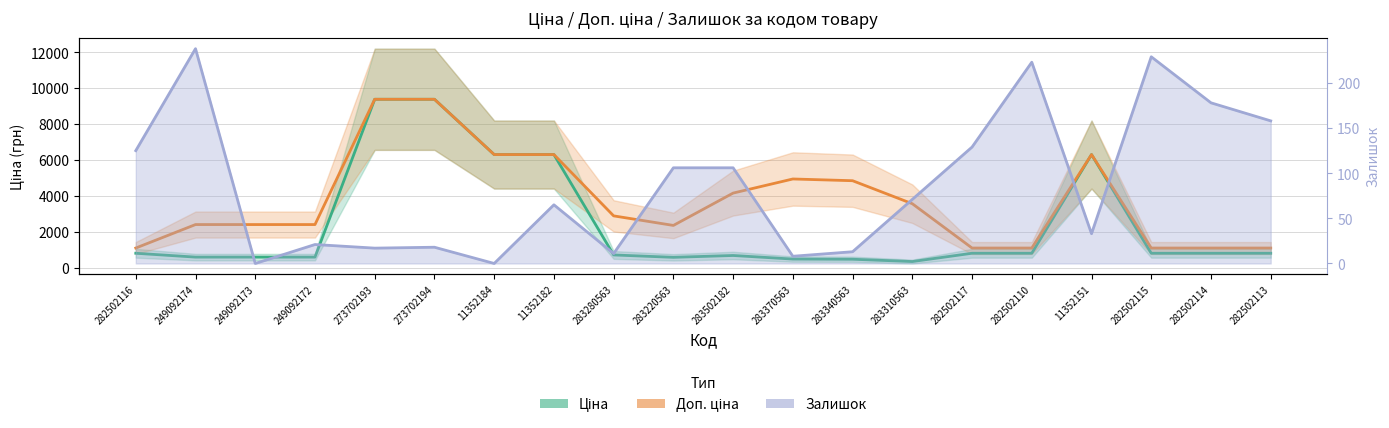

What is the value of the Ціна point at the 15th from the left?

818.5